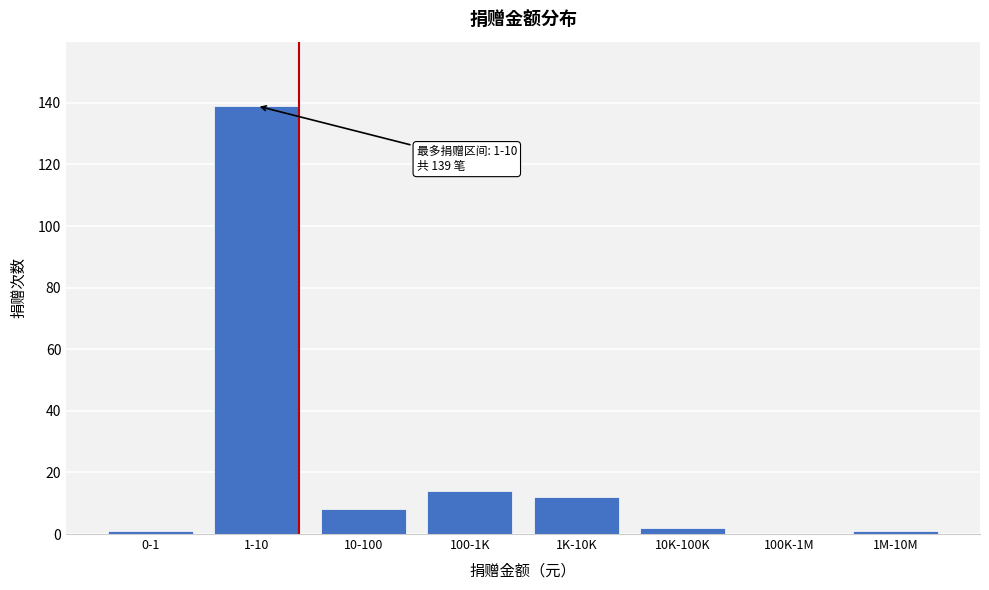

Reading left to right, transcribe all the data shown in this chart.

0-1=1	1-10=139	10-100=8	100-1K=14	1K-10K=12	10K-100K=2	100K-1M=0	1M-10M=1